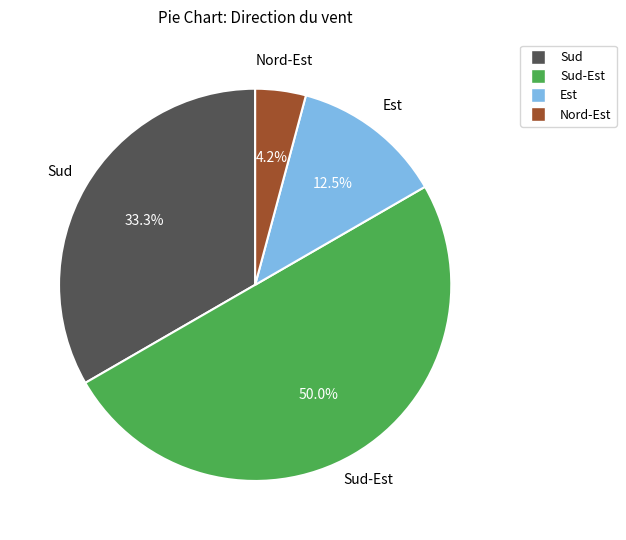

Rank the categories by value from lowest to highest.

Nord-Est, Est, Sud, Sud-Est